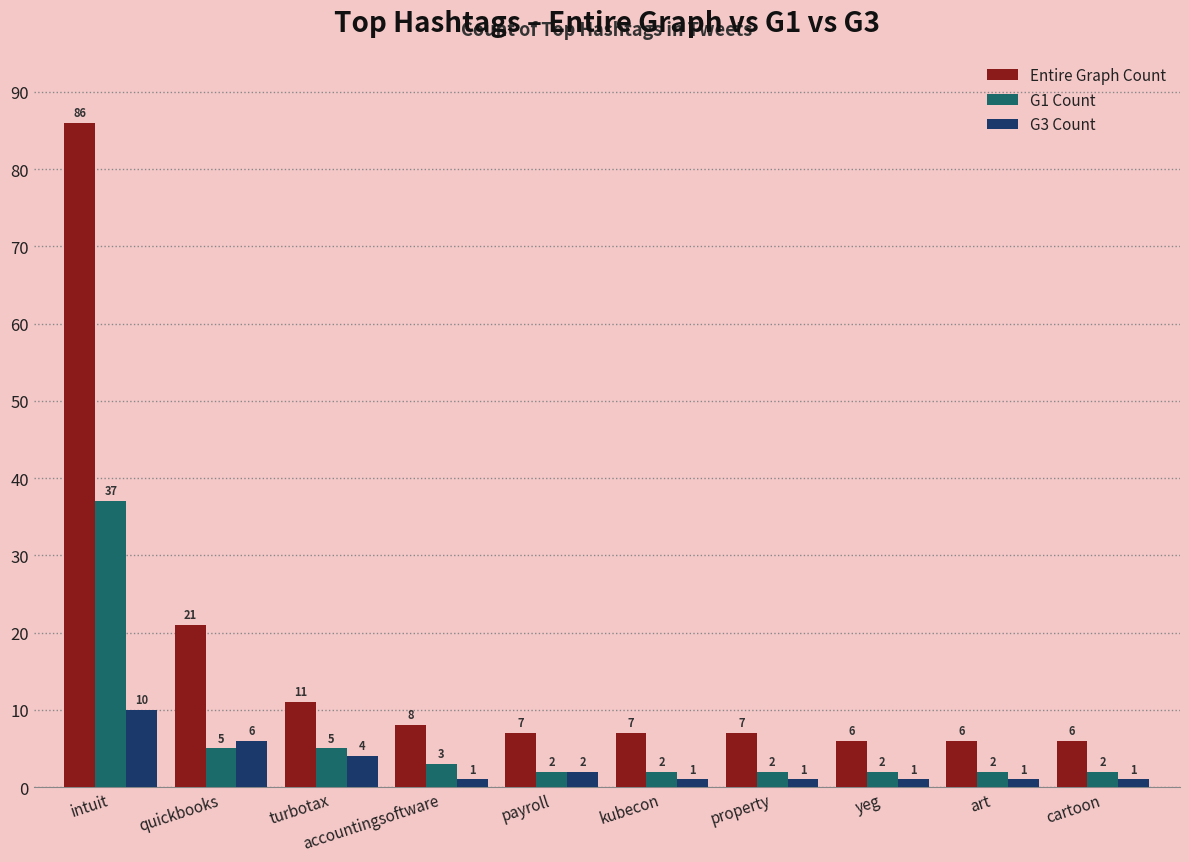

Which series has the largest range (max minus min)?

Entire Graph Count